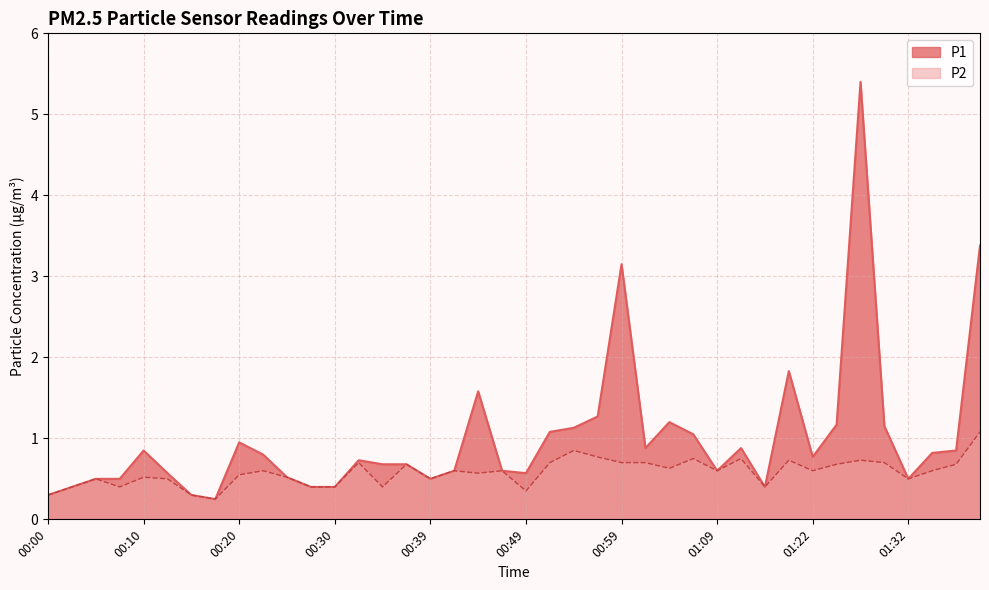

Reading left to right, what are all the values shown in this chart?

P1: 00:00=0.3	00:03=0.4	00:05=0.5	00:08=0.5	00:10=0.8	00:13=0.6	00:15=0.3	00:17=0.2	00:20=0.9	00:22=0.8	00:25=0.5	00:27=0.4	00:30=0.4	00:32=0.7	00:34=0.7	00:37=0.7	00:39=0.5	00:42=0.6	00:44=1.6	00:47=0.6	00:49=0.6	00:52=1.1	00:54=1.1	00:56=1.3	00:59=3.1	01:01=0.9	01:04=1.2	01:06=1.1	01:09=0.6	01:11=0.9	01:17=0.4	01:19=1.8	01:22=0.8	01:24=1.2	01:27=5.4	01:29=1.1	01:32=0.5	01:34=0.8	01:36=0.8	01:39=3.4
P2: 00:00=0.3	00:03=0.4	00:05=0.5	00:08=0.4	00:10=0.5	00:13=0.5	00:15=0.3	00:17=0.2	00:20=0.6	00:22=0.6	00:25=0.5	00:27=0.4	00:30=0.4	00:32=0.7	00:34=0.4	00:37=0.7	00:39=0.5	00:42=0.6	00:44=0.6	00:47=0.6	00:49=0.3	00:52=0.7	00:54=0.8	00:56=0.8	00:59=0.7	01:01=0.7	01:04=0.6	01:06=0.8	01:09=0.6	01:11=0.8	01:17=0.4	01:19=0.7	01:22=0.6	01:24=0.7	01:27=0.7	01:29=0.7	01:32=0.5	01:34=0.6	01:36=0.7	01:39=1.1